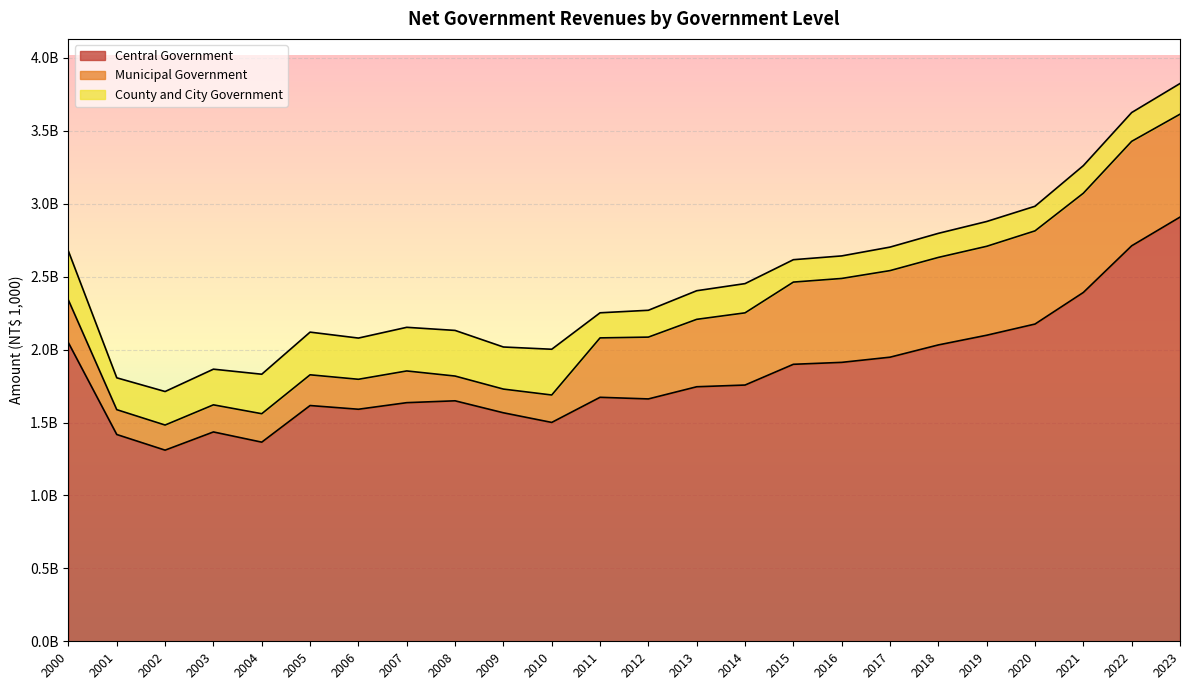

Where is Municipal Government nearest to the value 439312734?

2012